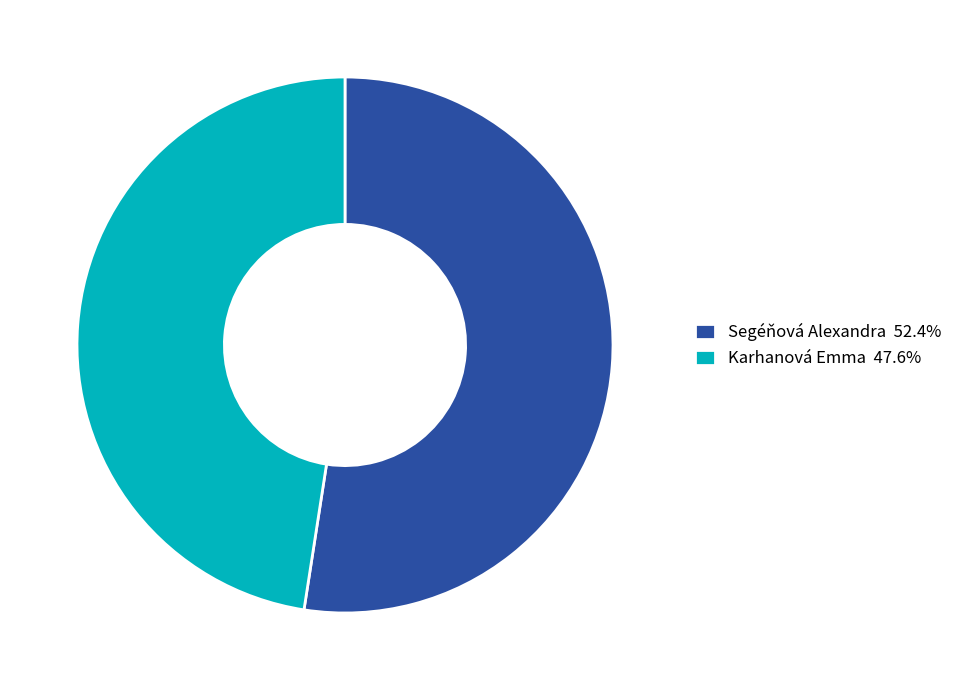

How many slices are in this pie chart?

2